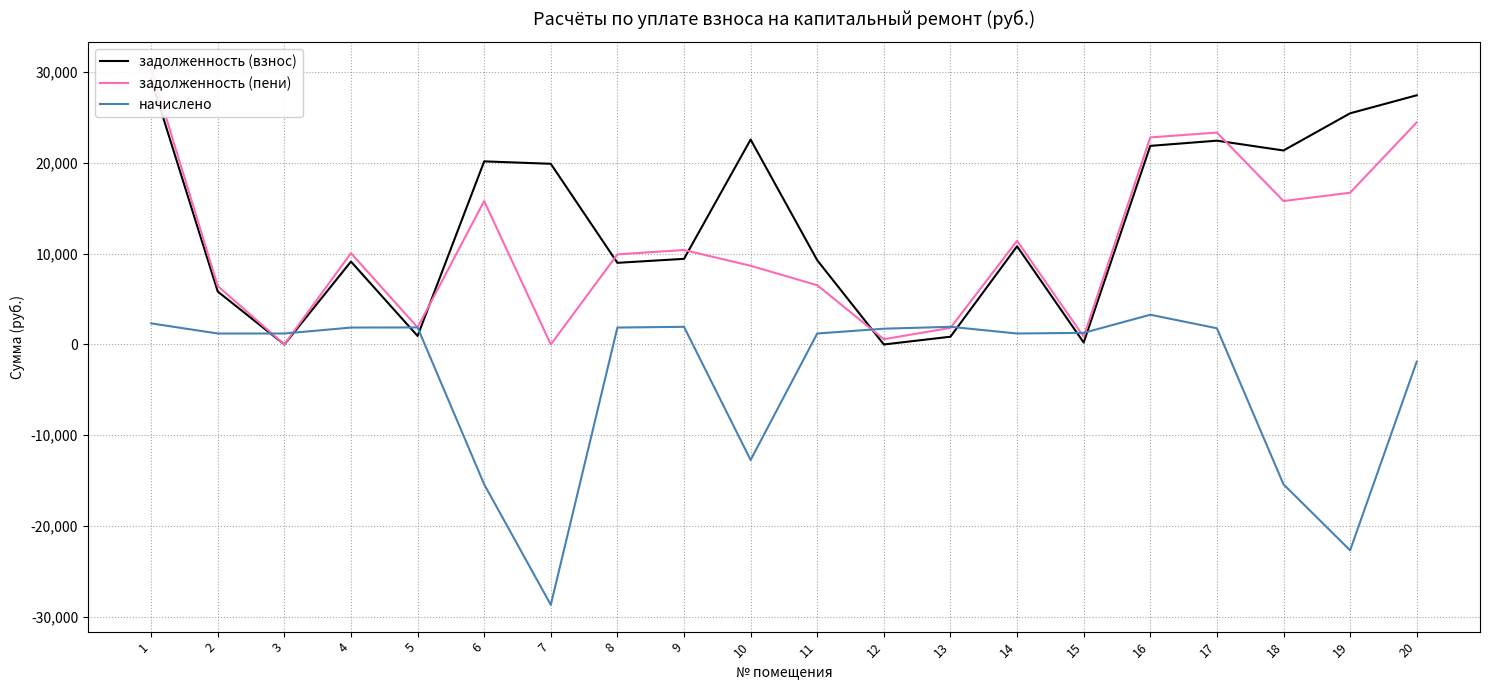

What is the average value of the задолженность (пени) series?

10899.1